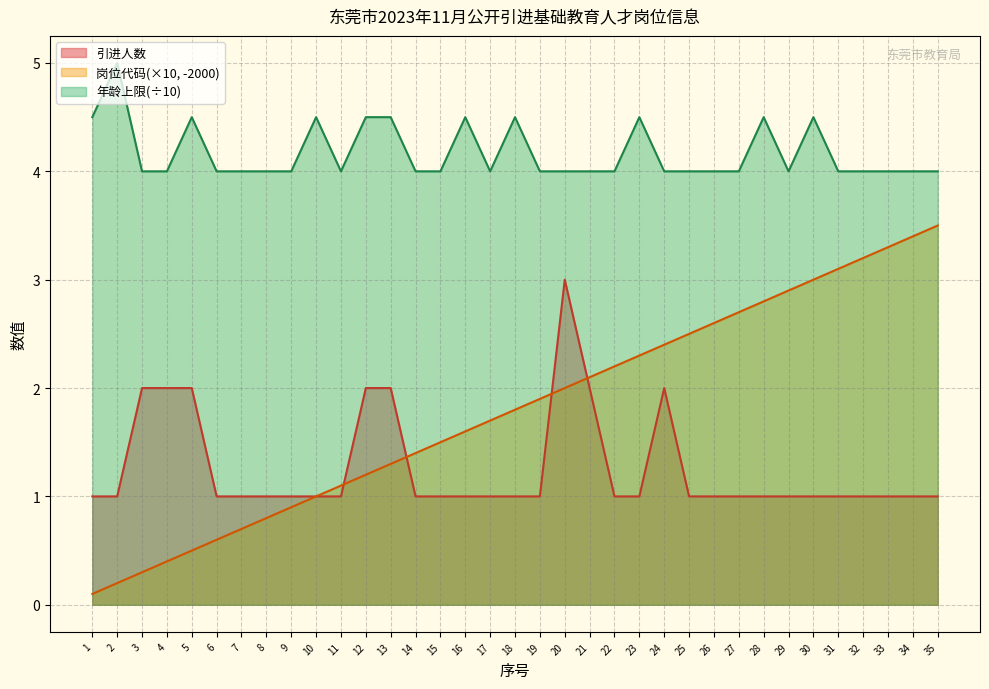

Reading left to right, list all the values displayed in this chart.

引进人数: 1=1.0	2=1.0	3=2.0	4=2.0	5=2.0	6=1.0	7=1.0	8=1.0	9=1.0	10=1.0	11=1.0	12=2.0	13=2.0	14=1.0	15=1.0	16=1.0	17=1.0	18=1.0	19=1.0	20=3.0	21=2.0	22=1.0	23=1.0	24=2.0	25=1.0	26=1.0	27=1.0	28=1.0	29=1.0	30=1.0	31=1.0	32=1.0	33=1.0	34=1.0	35=1.0
岗位代码: 1=0.1	2=0.2	3=0.3	4=0.4	5=0.5	6=0.6	7=0.7	8=0.8	9=0.9	10=1.0	11=1.1	12=1.2	13=1.3	14=1.4	15=1.5	16=1.6	17=1.7	18=1.8	19=1.9	20=2.0	21=2.1	22=2.2	23=2.3	24=2.4	25=2.5	26=2.6	27=2.7	28=2.8	29=2.9	30=3.0	31=3.1	32=3.2	33=3.3	34=3.4	35=3.5
年龄上限累计: 1=4.5	2=5.0	3=4.0	4=4.0	5=4.5	6=4.0	7=4.0	8=4.0	9=4.0	10=4.5	11=4.0	12=4.5	13=4.5	14=4.0	15=4.0	16=4.5	17=4.0	18=4.5	19=4.0	20=4.0	21=4.0	22=4.0	23=4.5	24=4.0	25=4.0	26=4.0	27=4.0	28=4.5	29=4.0	30=4.5	31=4.0	32=4.0	33=4.0	34=4.0	35=4.0